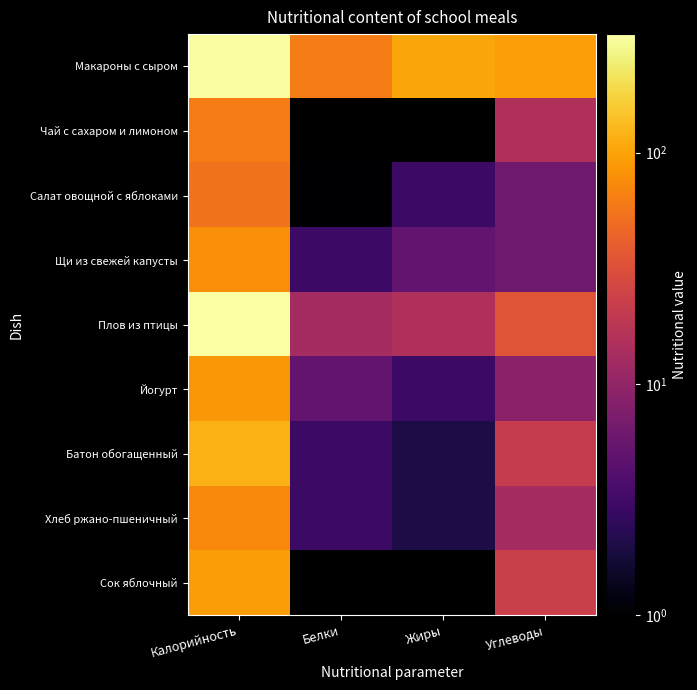

Which has a higher value, Жиры or Углеводы?

Жиры